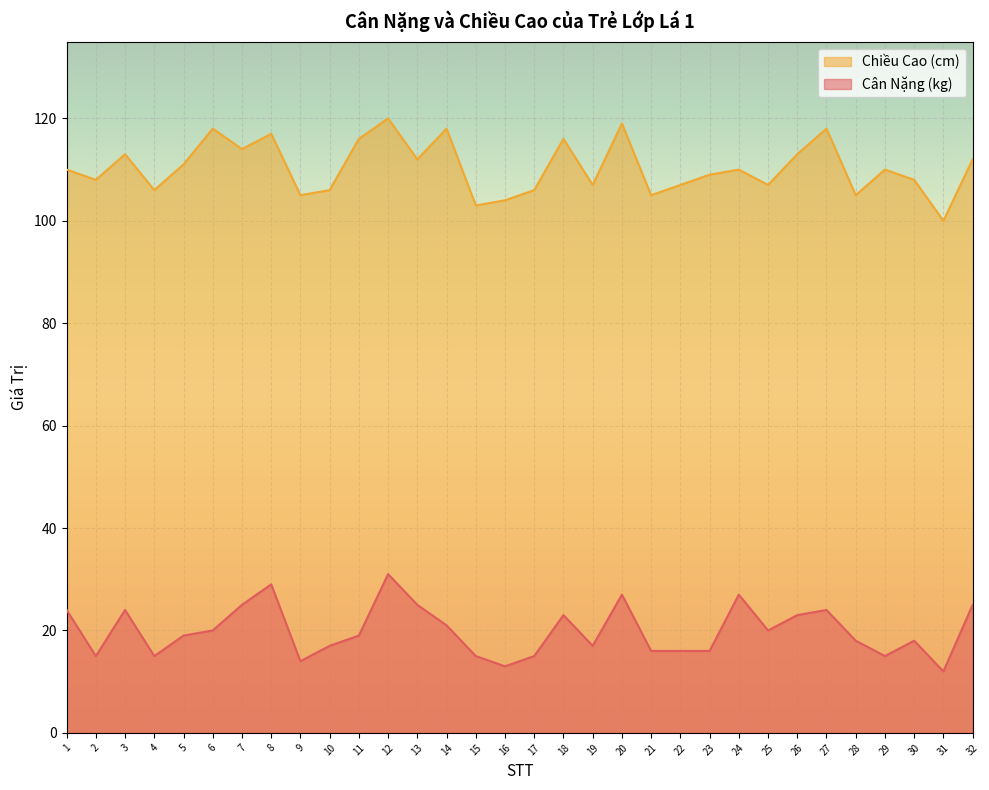

Reading left to right, list all the values displayed in this chart.

Cân Nặng (kg): 1=24	2=15	3=24	4=15	5=19	6=20	7=25	8=29	9=14	10=17	11=19	12=31	13=25	14=21	15=15	16=13	17=15	18=23	19=17	20=27	21=16	22=16	23=16	24=27	25=20	26=23	27=24	28=18	29=15	30=18	31=12	32=25
Chiều Cao (cm): 1=110	2=108	3=113	4=106	5=111	6=118	7=114	8=117	9=105	10=106	11=116	12=120	13=112	14=118	15=103	16=104	17=106	18=116	19=107	20=119	21=105	22=107	23=109	24=110	25=107	26=113	27=118	28=105	29=110	30=108	31=100	32=112